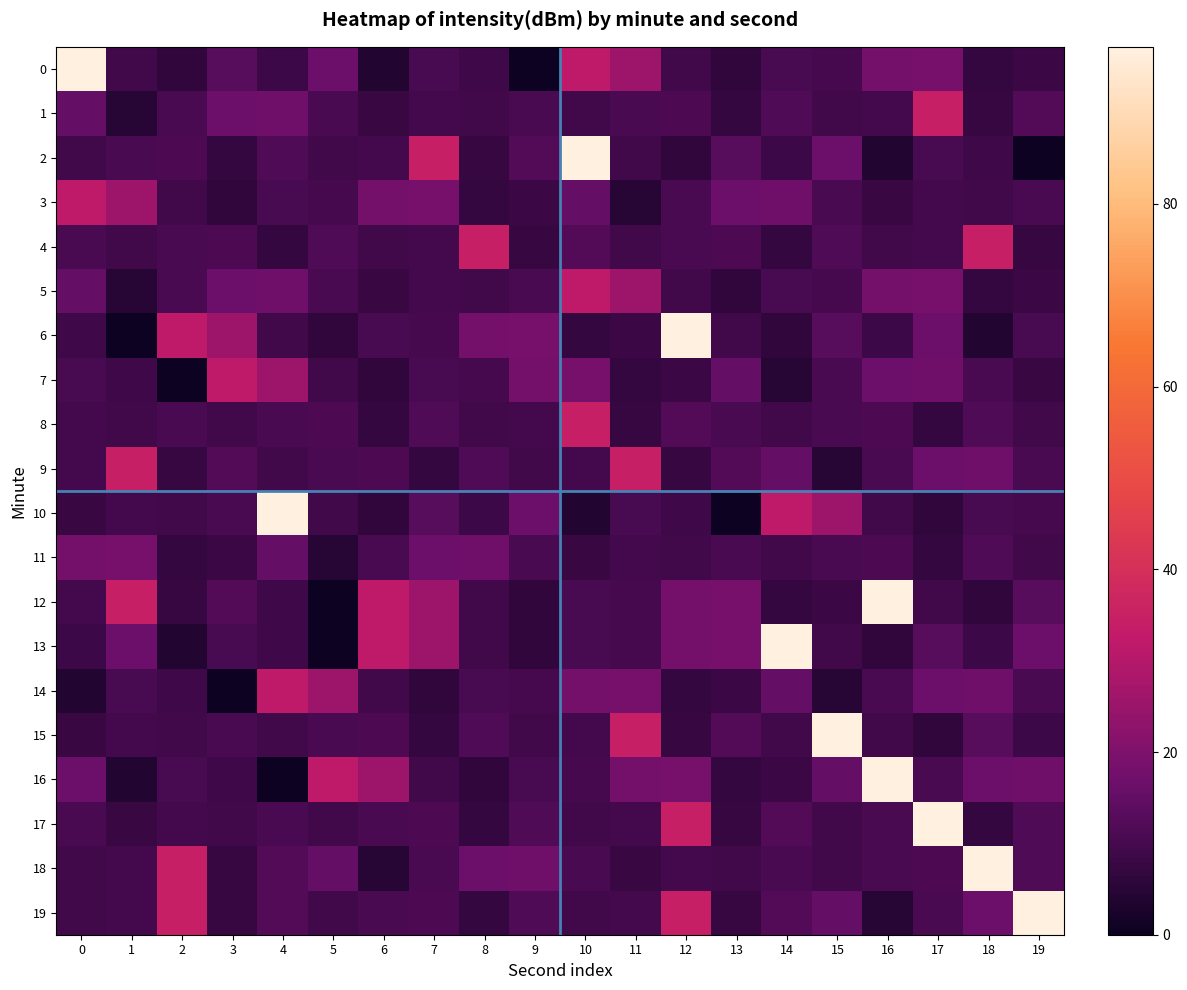

Reading left to right, list all the values displayed in this chart.

0: 0=97.2	1=9.2	2=6.1	3=13.0	4=8.7	5=16.7	6=4.0	7=10.5	8=8.8	9=0.0	10=32.0	11=25.7	12=9.2	13=6.4	14=10.5	15=10.0	16=18.0	17=18.3	18=7.2	19=8.2
1: 0=15.4	1=4.7	2=10.8	3=16.5	4=17.2	5=10.8	6=7.8	7=9.5	8=9.3	9=10.7	10=9.1	11=10.8	12=11.4	13=6.9	14=11.4	15=9.2	16=9.9	17=34.3	18=7.3	19=12.3
2: 0=9.1	1=10.8	2=11.4	3=6.9	4=11.4	5=9.2	6=9.9	7=34.3	8=7.3	9=12.3	10=97.2	11=9.2	12=6.1	13=13.0	14=8.7	15=16.7	16=4.0	17=10.5	18=8.8	19=0.0
3: 0=32.0	1=25.7	2=9.2	3=6.4	4=10.5	5=10.0	6=18.0	7=18.3	8=7.2	9=8.2	10=15.4	11=4.7	12=10.8	13=16.5	14=17.2	15=10.8	16=7.8	17=9.5	18=9.3	19=10.7
4: 0=10.7	1=9.1	2=10.8	3=11.4	4=6.9	5=11.4	6=9.2	7=9.9	8=34.3	9=7.3	10=12.3	11=9.1	12=10.8	13=11.4	14=6.9	15=11.4	16=9.2	17=9.9	18=34.3	19=7.3
5: 0=15.4	1=4.7	2=10.8	3=16.5	4=17.2	5=10.8	6=7.8	7=9.5	8=9.3	9=10.7	10=32.0	11=25.7	12=9.2	13=6.4	14=10.5	15=10.0	16=18.0	17=18.3	18=7.2	19=8.2
6: 0=8.8	1=0.0	2=32.0	3=25.7	4=9.2	5=6.4	6=10.5	7=10.0	8=18.0	9=18.3	10=7.2	11=8.2	12=97.2	13=9.2	14=6.1	15=13.0	16=8.7	17=16.7	18=4.0	19=10.5
7: 0=10.5	1=8.8	2=0.0	3=32.0	4=25.7	5=9.2	6=6.4	7=10.5	8=10.0	9=18.0	10=18.3	11=7.2	12=8.2	13=15.4	14=4.7	15=10.8	16=16.5	17=17.2	18=10.8	19=7.8
8: 0=9.5	1=9.3	2=10.7	3=9.1	4=10.8	5=11.4	6=6.9	7=11.4	8=9.2	9=9.9	10=34.3	11=7.3	12=12.3	13=10.7	14=9.1	15=10.8	16=11.4	17=6.9	18=11.4	19=9.2
9: 0=9.9	1=34.3	2=7.3	3=12.3	4=9.1	5=10.8	6=11.4	7=6.9	8=11.4	9=9.2	10=9.9	11=34.3	12=7.3	13=12.3	14=15.4	15=4.7	16=10.8	17=16.5	18=17.2	19=10.8
10: 0=7.8	1=9.5	2=9.3	3=10.7	4=97.2	5=9.2	6=6.1	7=13.0	8=8.7	9=16.7	10=4.0	11=10.5	12=8.8	13=0.0	14=32.0	15=25.7	16=9.2	17=6.4	18=10.5	19=10.0
11: 0=18.0	1=18.3	2=7.2	3=8.2	4=15.4	5=4.7	6=10.8	7=16.5	8=17.2	9=10.8	10=7.8	11=9.5	12=9.3	13=10.7	14=9.1	15=10.8	16=11.4	17=6.9	18=11.4	19=9.2
12: 0=9.9	1=34.3	2=7.3	3=12.3	4=8.8	5=0.0	6=32.0	7=25.7	8=9.2	9=6.4	10=10.5	11=10.0	12=18.0	13=18.3	14=7.2	15=8.2	16=97.2	17=9.2	18=6.1	19=13.0
13: 0=8.7	1=16.7	2=4.0	3=10.5	4=8.8	5=0.0	6=32.0	7=25.7	8=9.2	9=6.4	10=10.5	11=10.0	12=18.0	13=18.3	14=97.2	15=9.2	16=6.1	17=13.0	18=8.7	19=16.7
14: 0=4.0	1=10.5	2=8.8	3=0.0	4=32.0	5=25.7	6=9.2	7=6.4	8=10.5	9=10.0	10=18.0	11=18.3	12=7.2	13=8.2	14=15.4	15=4.7	16=10.8	17=16.5	18=17.2	19=10.8
15: 0=7.8	1=9.5	2=9.3	3=10.7	4=9.1	5=10.8	6=11.4	7=6.9	8=11.4	9=9.2	10=9.9	11=34.3	12=7.3	13=12.3	14=9.1	15=97.2	16=9.2	17=6.1	18=13.0	19=8.7
16: 0=16.7	1=4.0	2=10.5	3=8.8	4=0.0	5=32.0	6=25.7	7=9.2	8=6.4	9=10.5	10=10.0	11=18.0	12=18.3	13=7.2	14=8.2	15=15.4	16=97.2	17=10.8	18=16.5	19=17.2
17: 0=10.8	1=7.8	2=9.5	3=9.3	4=10.7	5=9.1	6=10.8	7=11.4	8=6.9	9=11.4	10=9.2	11=9.9	12=34.3	13=7.3	14=12.3	15=9.1	16=10.8	17=97.2	18=6.9	19=11.4
18: 0=9.2	1=9.9	2=34.3	3=7.3	4=12.3	5=15.4	6=4.7	7=10.8	8=16.5	9=17.2	10=10.8	11=7.8	12=9.5	13=9.3	14=10.7	15=9.1	16=10.8	17=11.4	18=97.2	19=11.4
19: 0=9.2	1=9.9	2=34.3	3=7.3	4=12.3	5=9.1	6=10.8	7=11.4	8=6.9	9=11.4	10=9.2	11=9.9	12=34.3	13=7.3	14=12.3	15=15.4	16=4.7	17=10.8	18=16.5	19=97.2